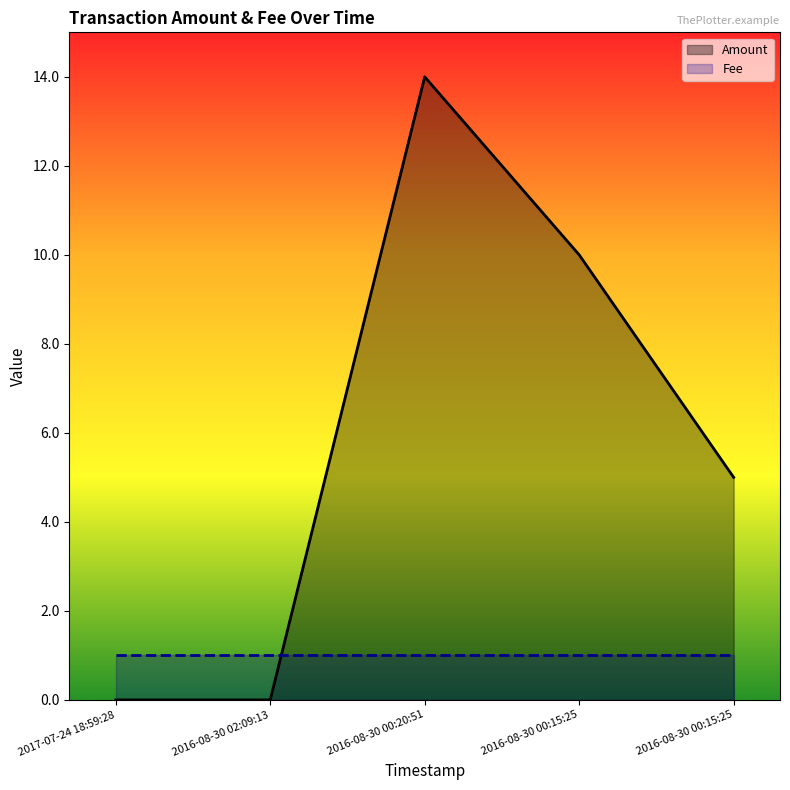

What is the difference between the highest and lowest values at 2016-08-30 00:15:25?

9